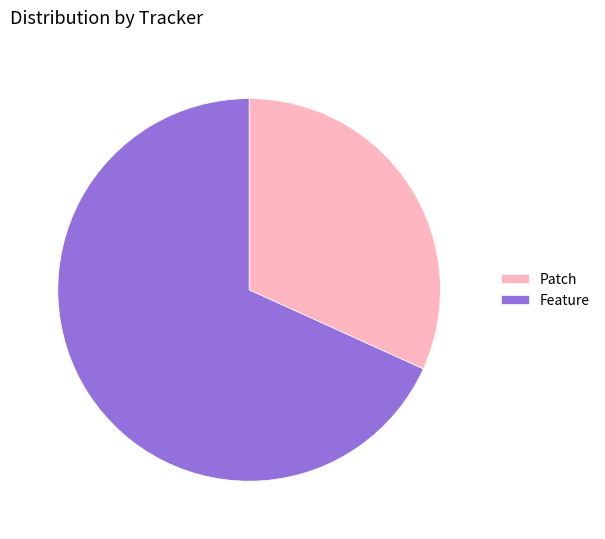

Rank the categories by value from lowest to highest.

Patch, Feature